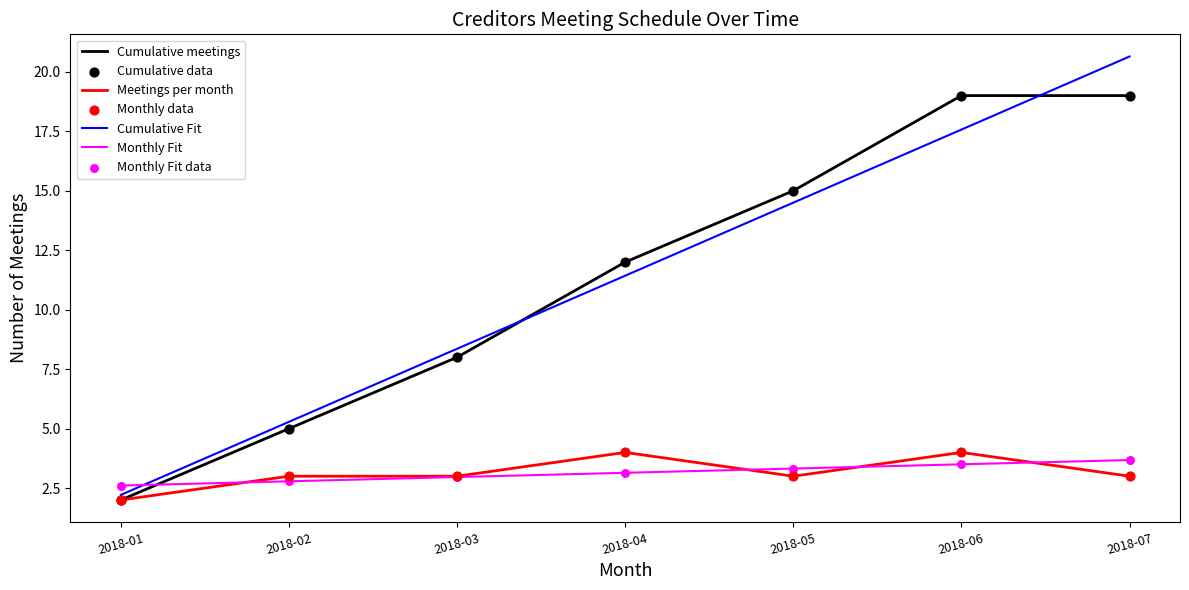

At which category is the sum across all series the highest?

2018-07